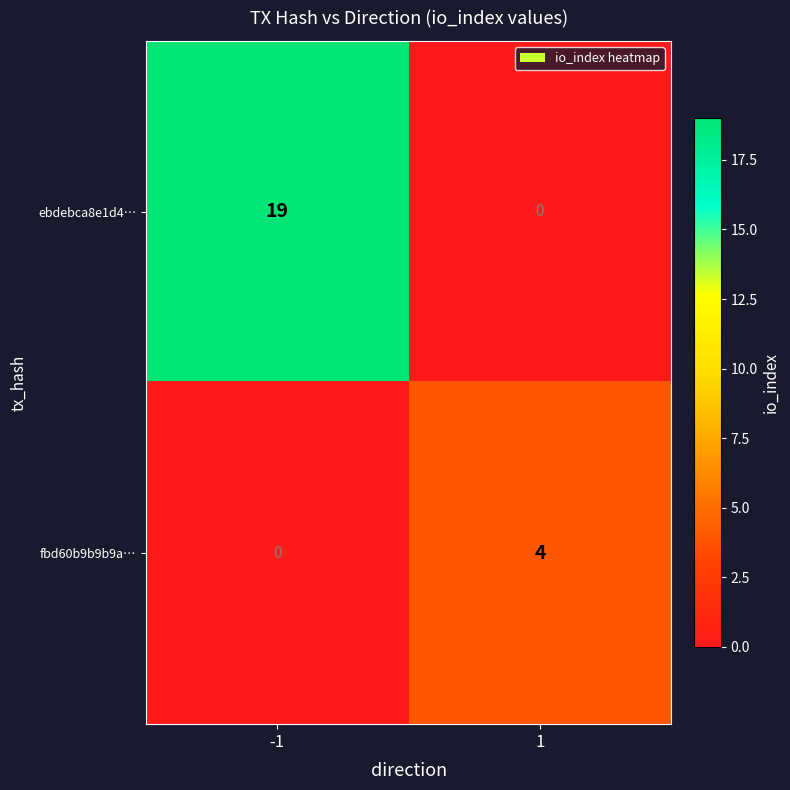

Rank the series at -1 from lowest to highest value.

fbd60b9b9b9a…, ebdebca8e1d4…